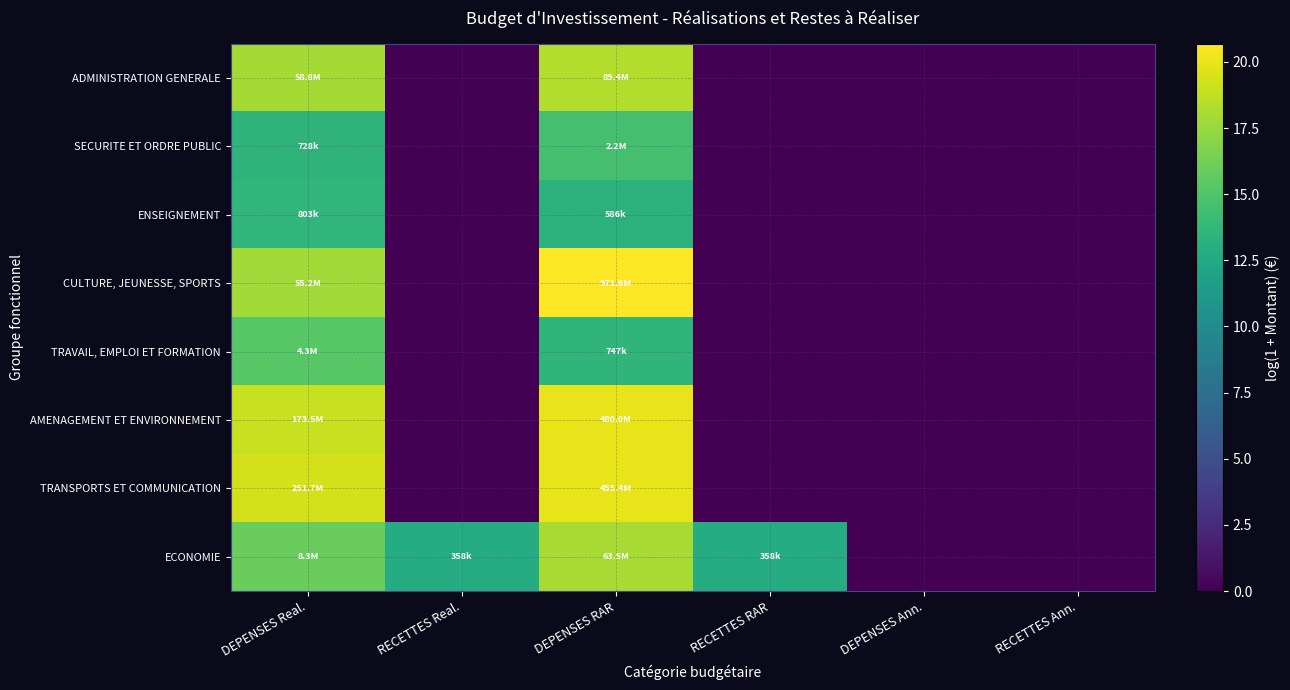

Reading left to right, transcribe all the data shown in this chart.

ADMINISTRATION GENERALE: DEPENSES Real.=17.9	RECETTES Real.=0.0	DEPENSES RAR=18.3	RECETTES RAR=0.0	DEPENSES Ann.=0.0	RECETTES Ann.=0.0
SECURITE ET ORDRE PUBLIC: DEPENSES Real.=13.5	RECETTES Real.=0.0	DEPENSES RAR=14.6	RECETTES RAR=0.0	DEPENSES Ann.=0.0	RECETTES Ann.=0.0
ENSEIGNEMENT: DEPENSES Real.=13.6	RECETTES Real.=0.0	DEPENSES RAR=13.3	RECETTES RAR=0.0	DEPENSES Ann.=0.0	RECETTES Ann.=0.0
CULTURE, JEUNESSE, SPORTS: DEPENSES Real.=17.8	RECETTES Real.=0.0	DEPENSES RAR=20.7	RECETTES RAR=0.0	DEPENSES Ann.=0.0	RECETTES Ann.=0.0
TRAVAIL, EMPLOI ET FORMATION: DEPENSES Real.=15.3	RECETTES Real.=0.0	DEPENSES RAR=13.5	RECETTES RAR=0.0	DEPENSES Ann.=0.0	RECETTES Ann.=0.0
AMENAGEMENT ET ENVIRONNEMENT: DEPENSES Real.=19.0	RECETTES Real.=0.0	DEPENSES RAR=20.0	RECETTES RAR=0.0	DEPENSES Ann.=0.0	RECETTES Ann.=0.0
TRANSPORTS ET COMMUNICATION: DEPENSES Real.=19.3	RECETTES Real.=0.0	DEPENSES RAR=19.9	RECETTES RAR=0.0	DEPENSES Ann.=0.0	RECETTES Ann.=0.0
ECONOMIE: DEPENSES Real.=15.9	RECETTES Real.=12.8	DEPENSES RAR=18.0	RECETTES RAR=12.8	DEPENSES Ann.=0.0	RECETTES Ann.=0.0